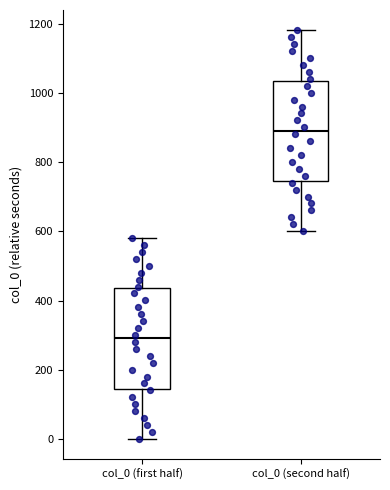

Where does the lower whisker of the box for col_0 (second half) end on the y-axis? The values are not printed on the chart, so give them approximately, as read against the axis.

600